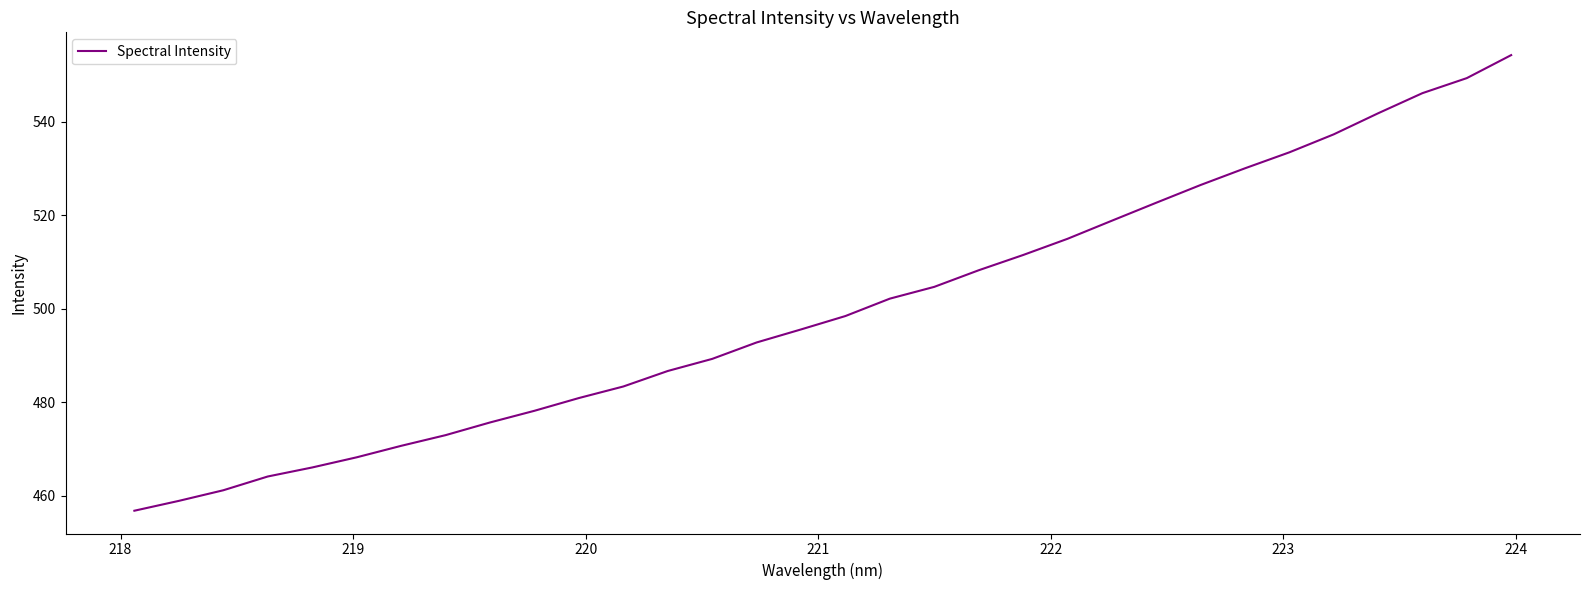

Reading left to right, transcribe all the data shown in this chart.

456.8	458.9	461.2	464.1	466.0	468.2	470.7	473.0	475.7	478.2	480.9	483.4	486.7	489.3	492.8	495.6	498.4	502.1	504.7	508.2	511.5	514.9	518.8	522.7	526.5	530.0	533.4	537.3	541.8	546.1	549.3	554.2